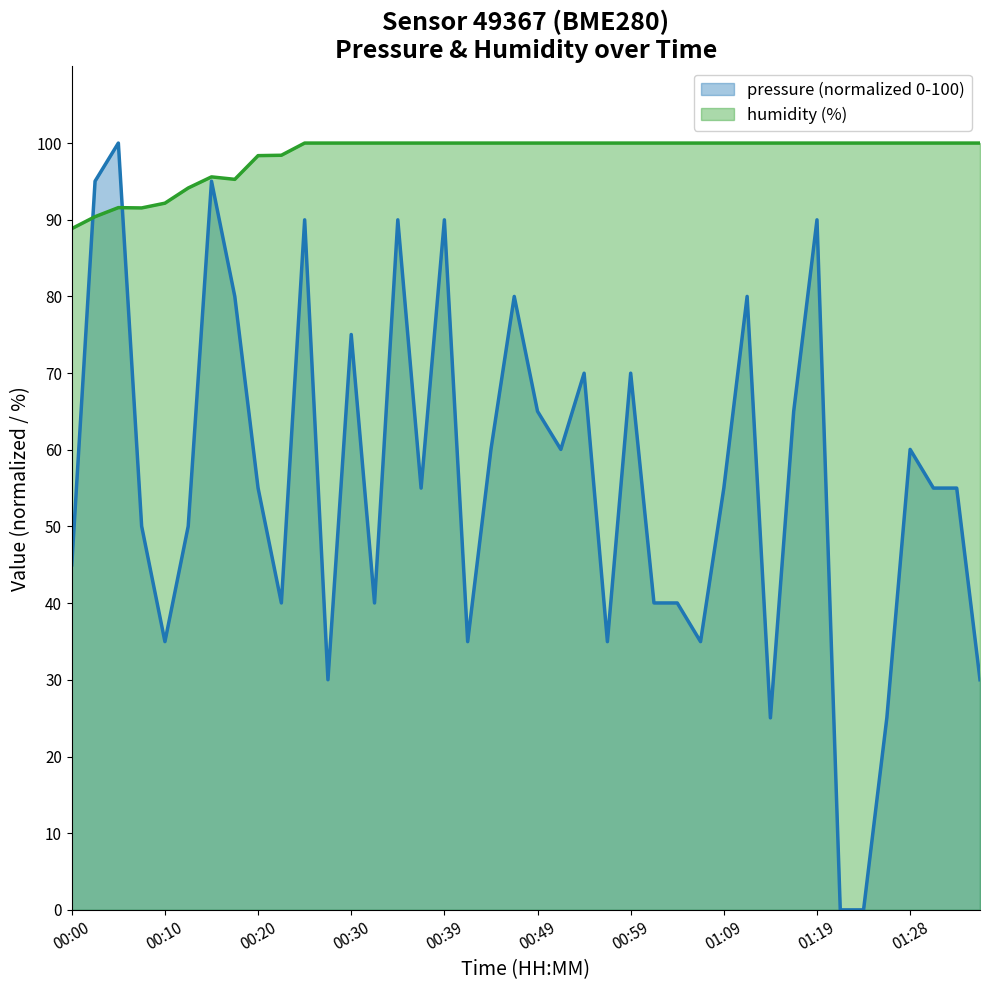

True or false: pressure has more than 0 interior local peaks.

True